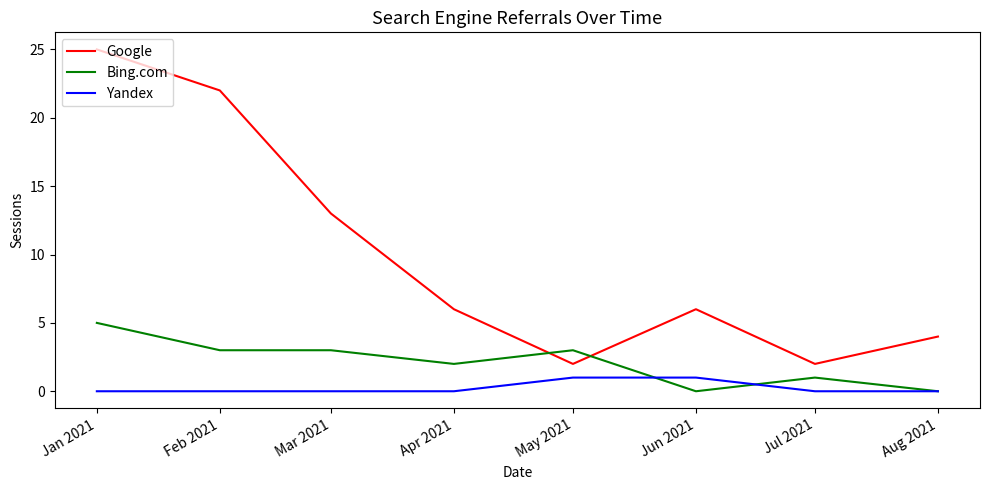

The value of Bing.com at Feb 2021 is 3. True or false?

True